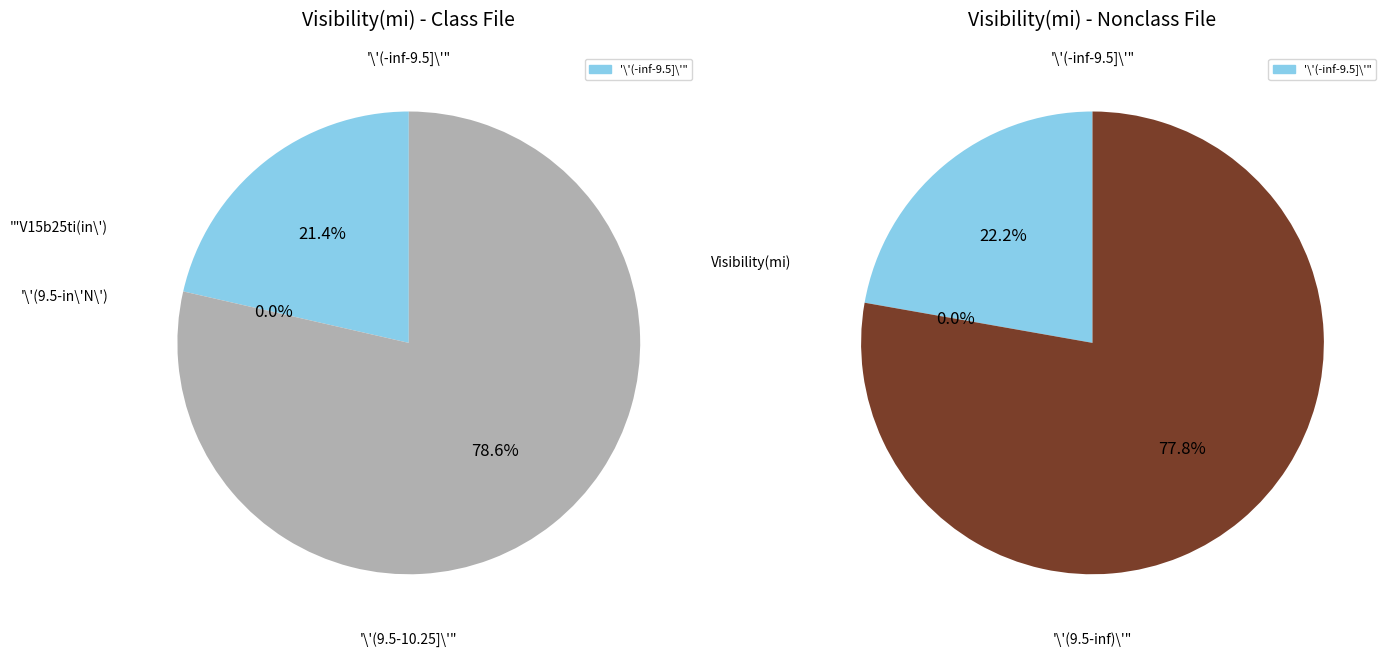

What is the difference between the highest and lowest values at 10?

2